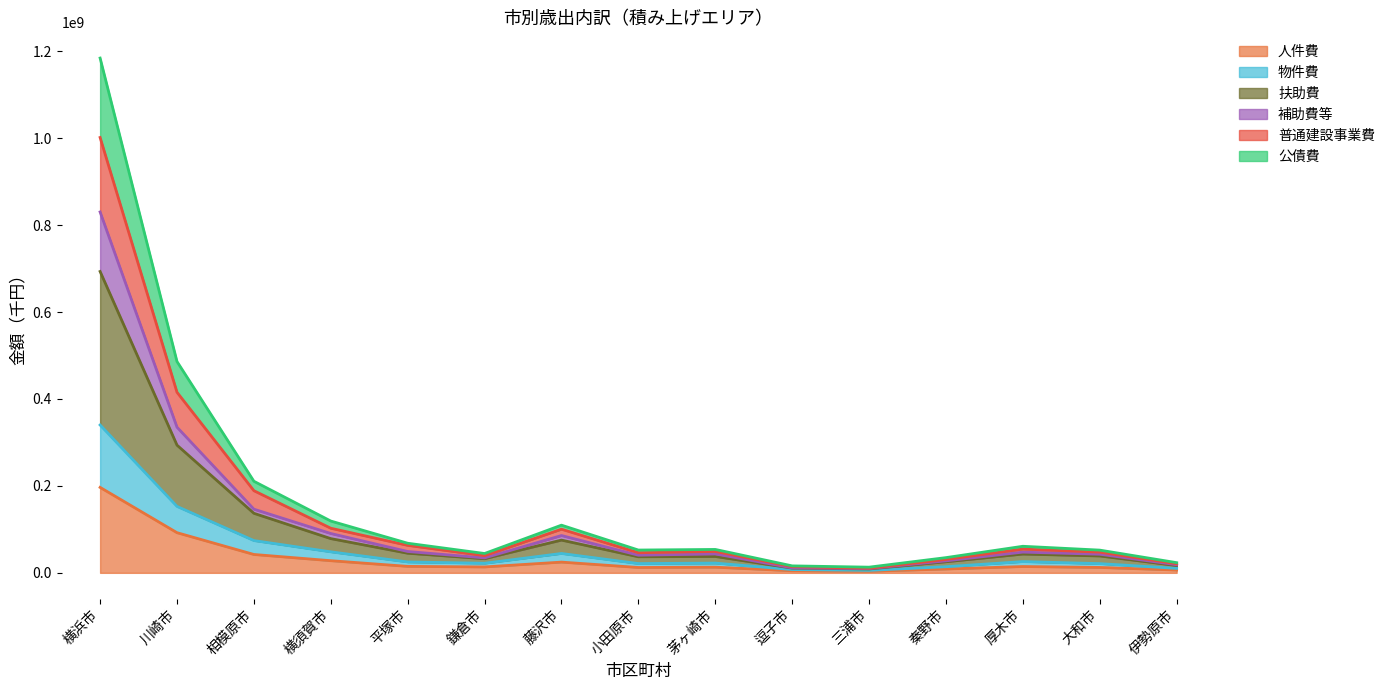

True or false: 人件費 has more than 2 points higher than both neighbors.

True